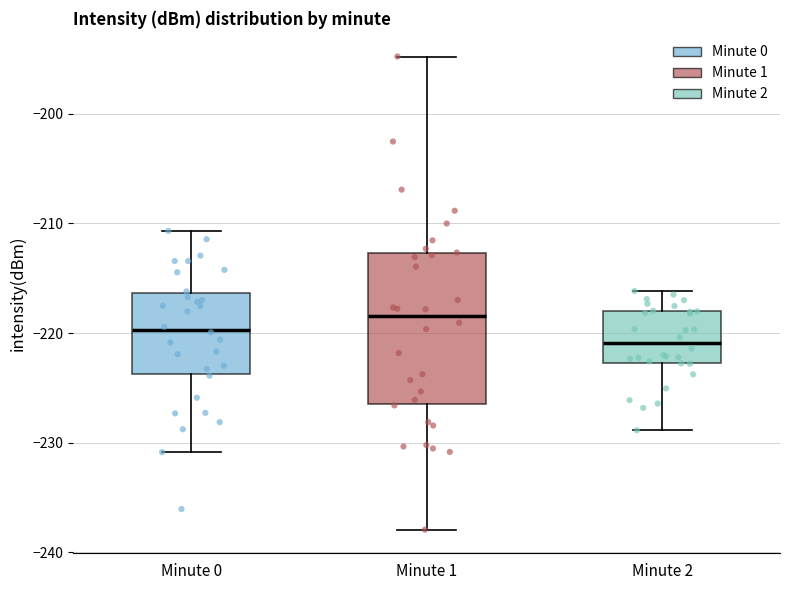

Where is the upper edge of the box for Minute 2 on the y-axis? The values are not printed on the chart, so give them approximately, as read against the axis.

-218